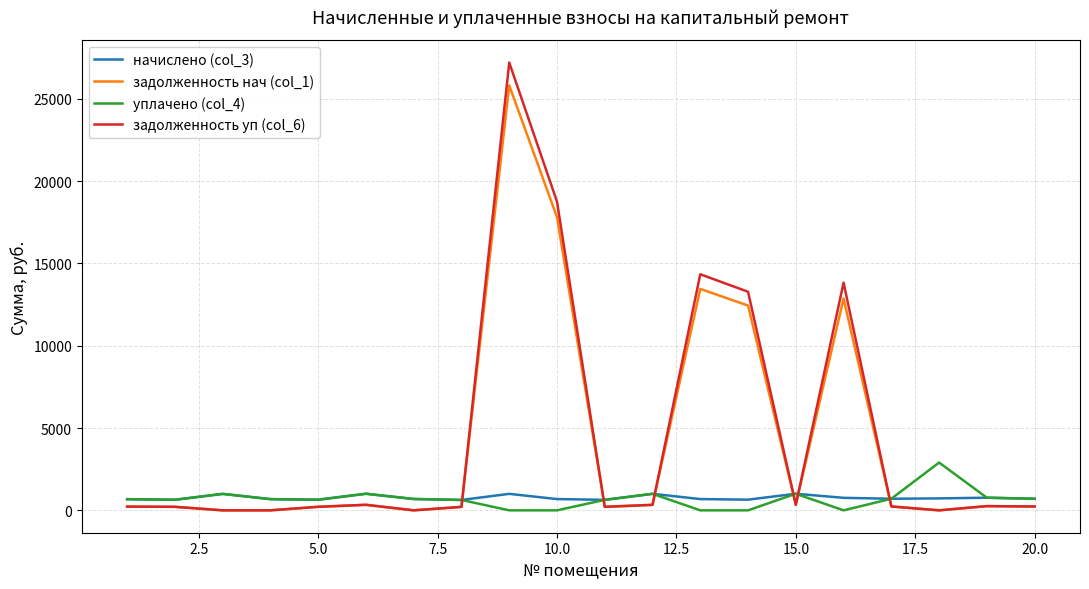

Which series ends up on top after the final intersection of уплачено (col_4) and задолженность нач (col_1)?

уплачено (col_4)